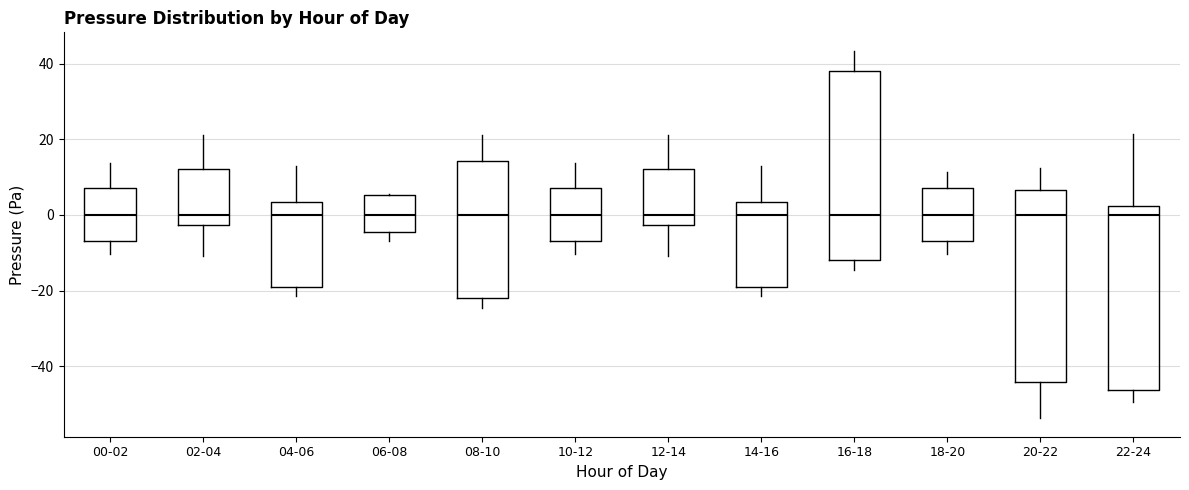

Where does the upper whisker of the box for 04-06 end on the y-axis? The values are not printed on the chart, so give them approximately, as read against the axis.

14